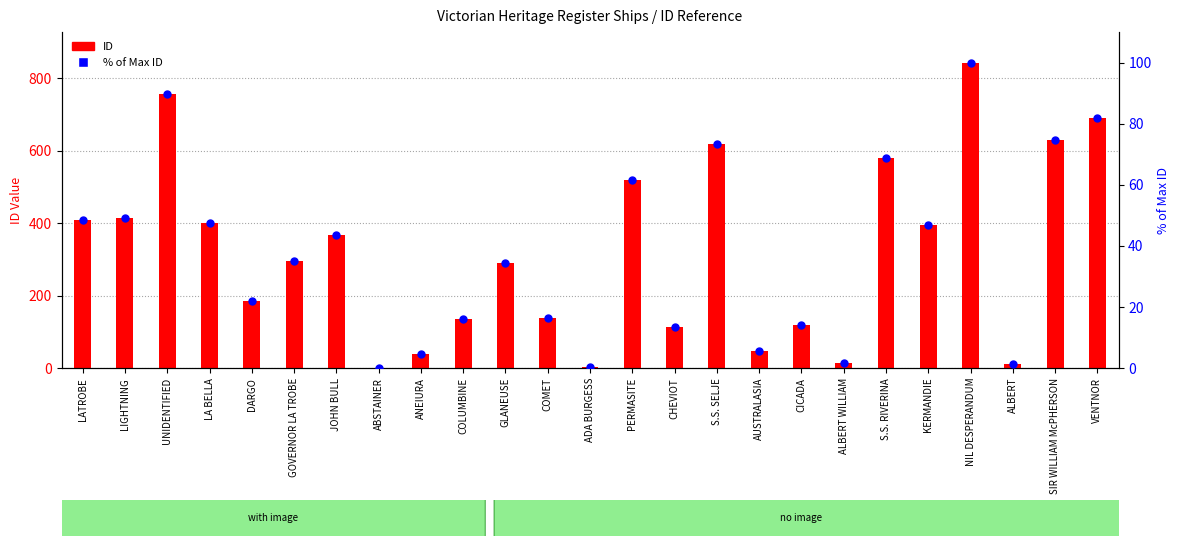

What is the change in value from CHEVIOT to AUSTRALASIA?

-7.8